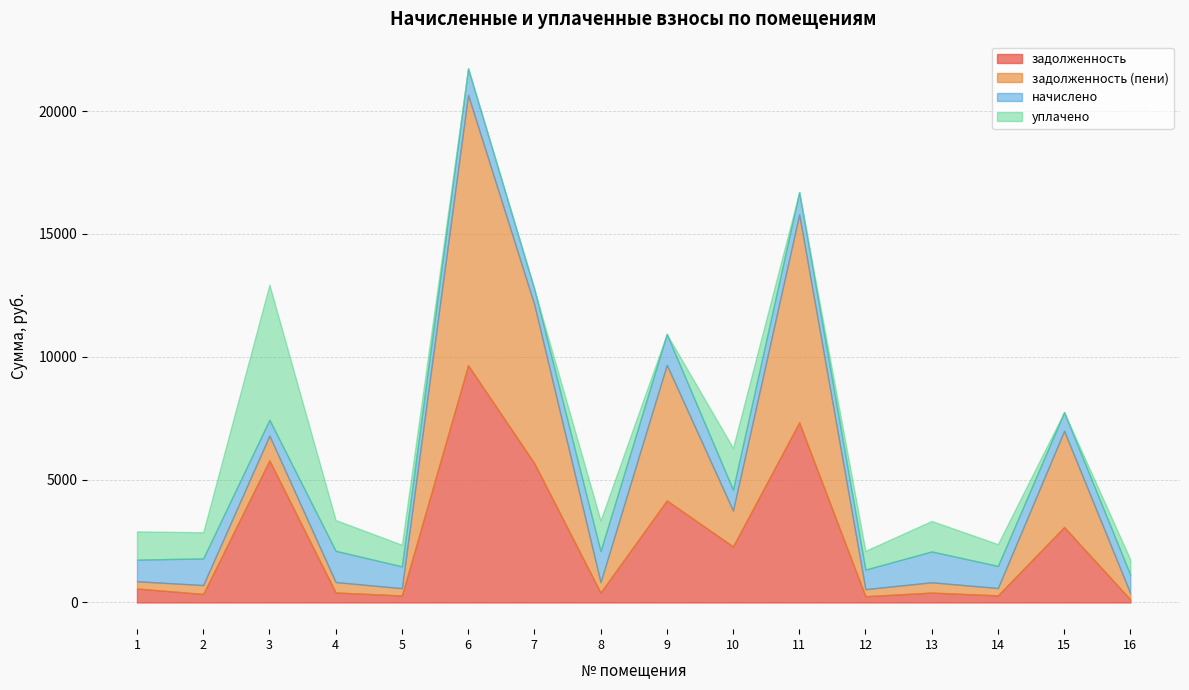

How many interior local peaks does the задолженность (пени) series have?

6